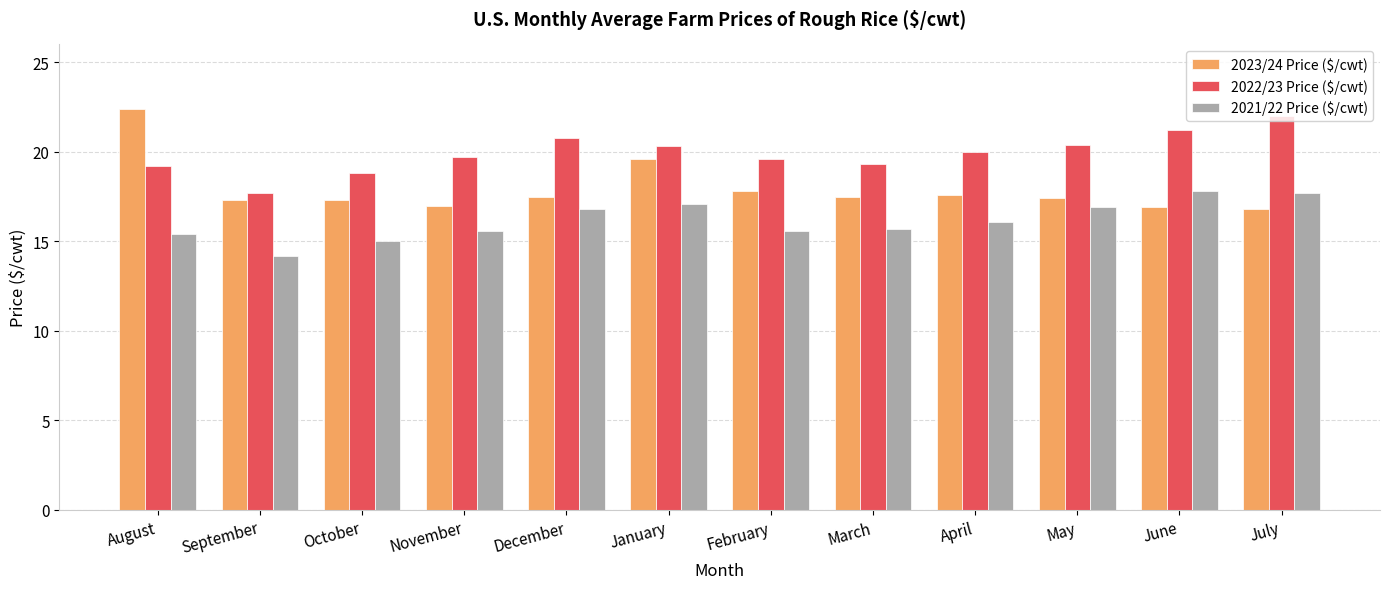

What is the spread (max minus min) of values at January?

3.2